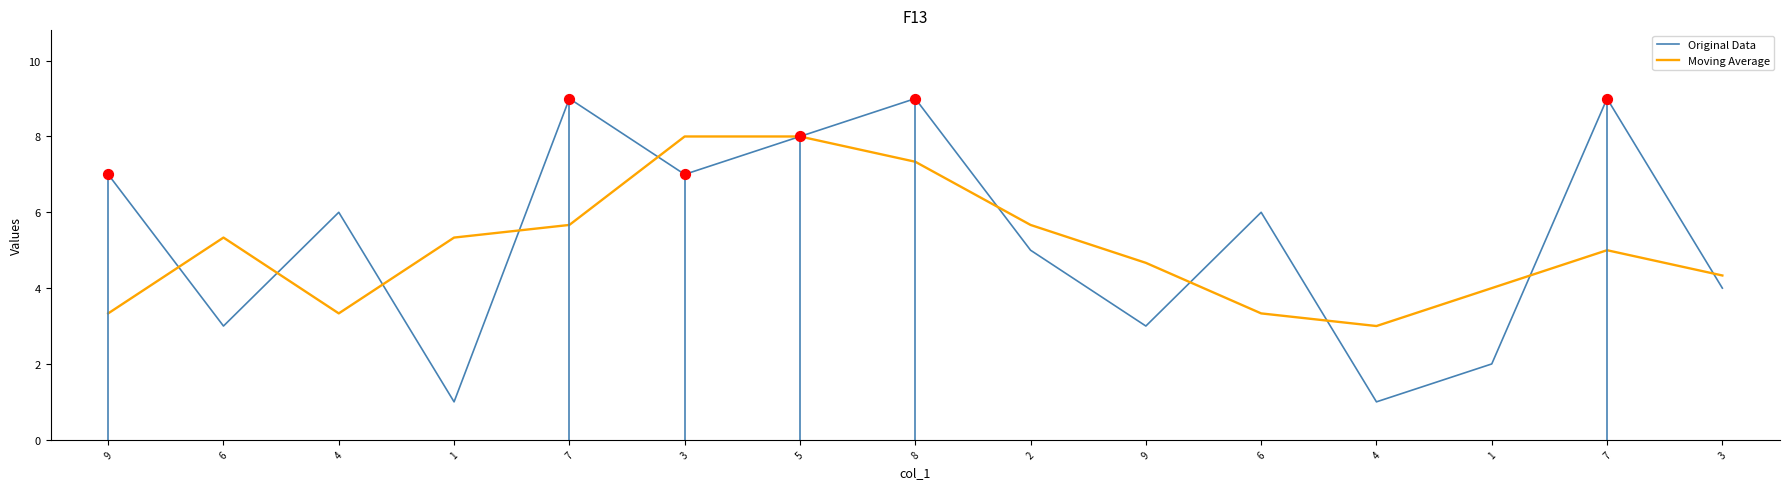

Which series reaches the minimum Y coordinate?

Original Data